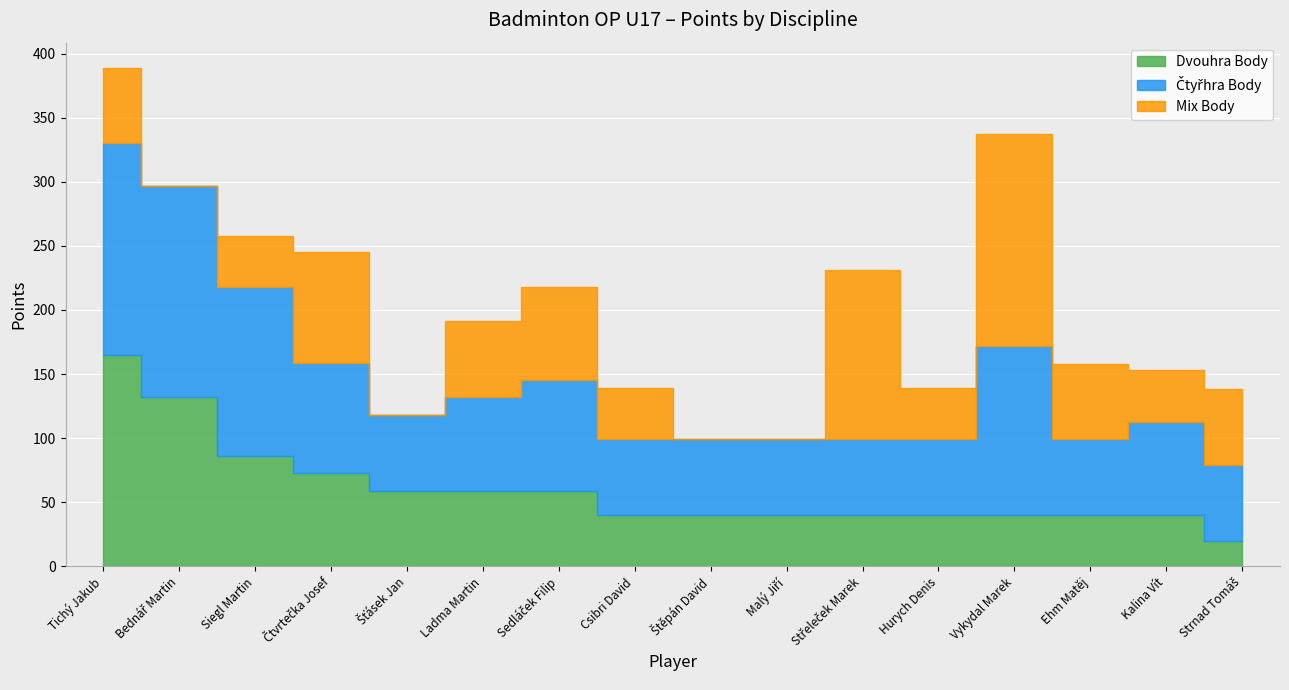

Is the value of Dvouhra Body at Vykydal Marek greater than the value of Mix Body at Střeleček Marek?

No